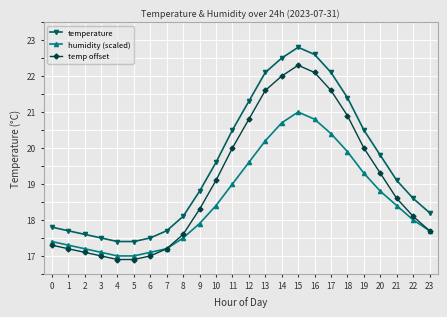

Is it true that temperature equals 4.8 at 2?

False